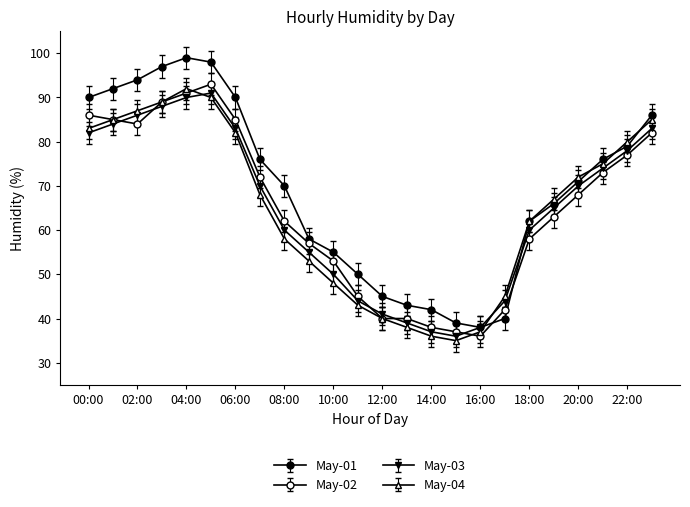

Count the number of categories in the chart.

24